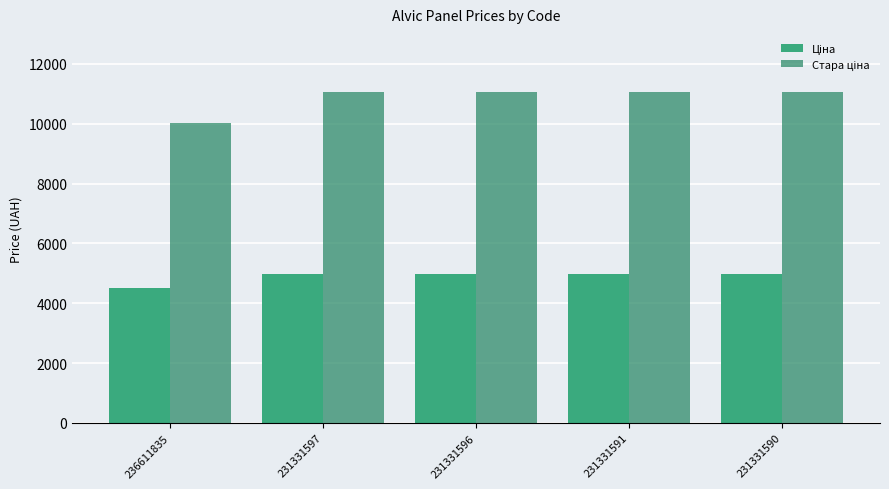

The Ціна series shows 7327.4 at 236611835. True or false?

False